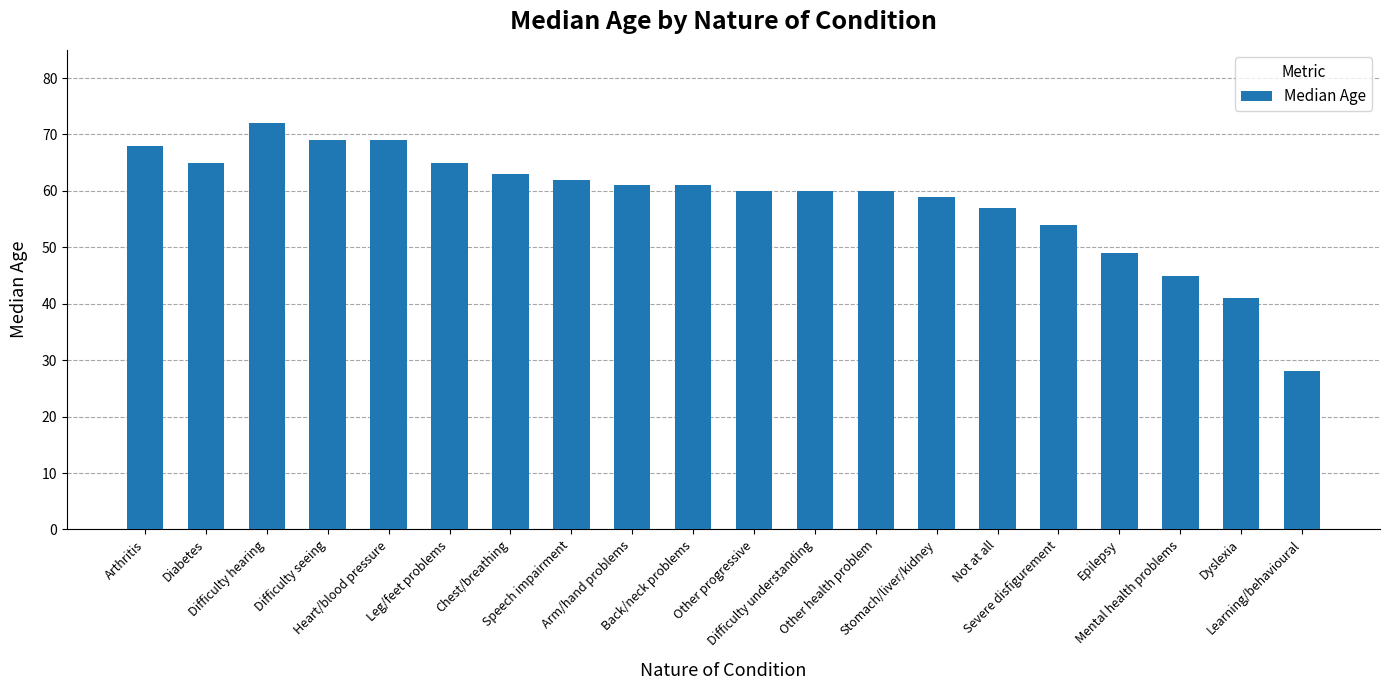

What position from the left is Difficulty seeing?

4